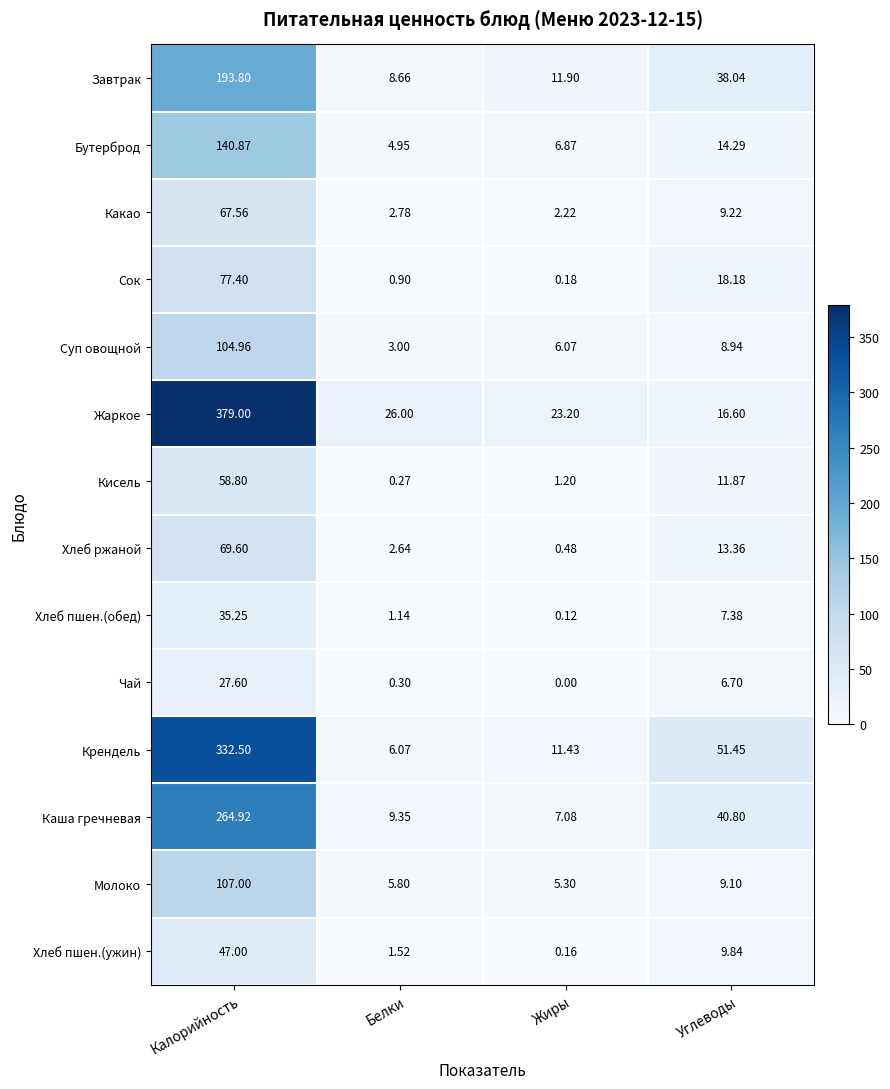

Which series has the largest total across all categories?

Жаркое